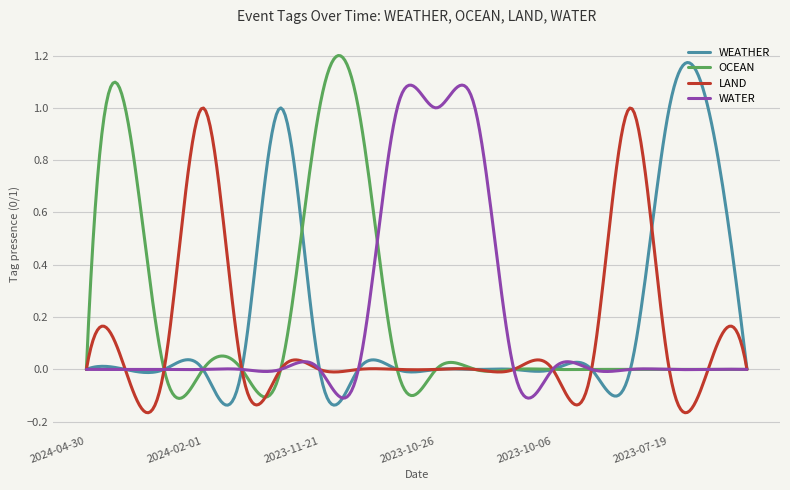

What are all the series names shown in the legend?

WEATHER, OCEAN, LAND, WATER